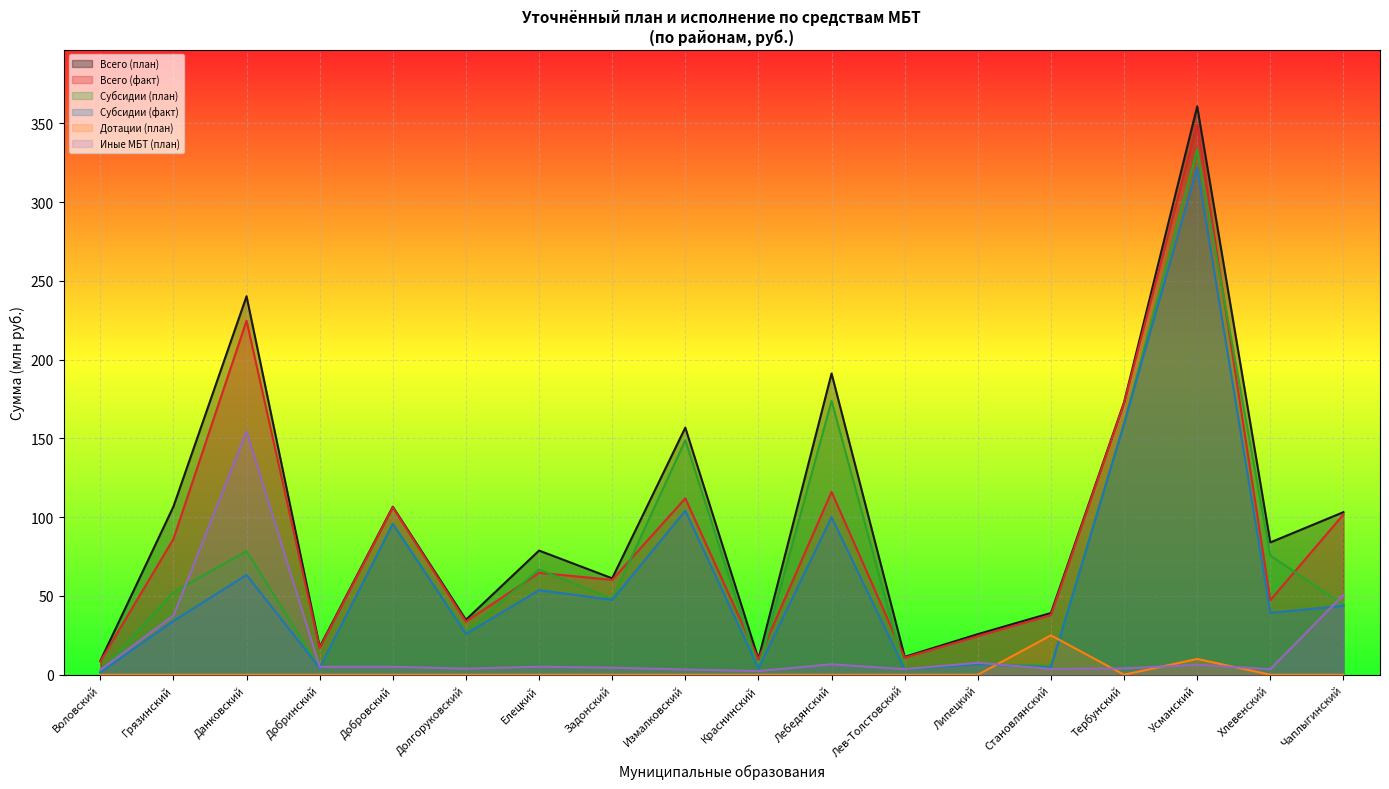

List the series in order of their peak value, highest first.

Всего (план), Всего (факт), Субсидии (план), Субсидии (факт), Иные МБТ (план), Дотации (план)